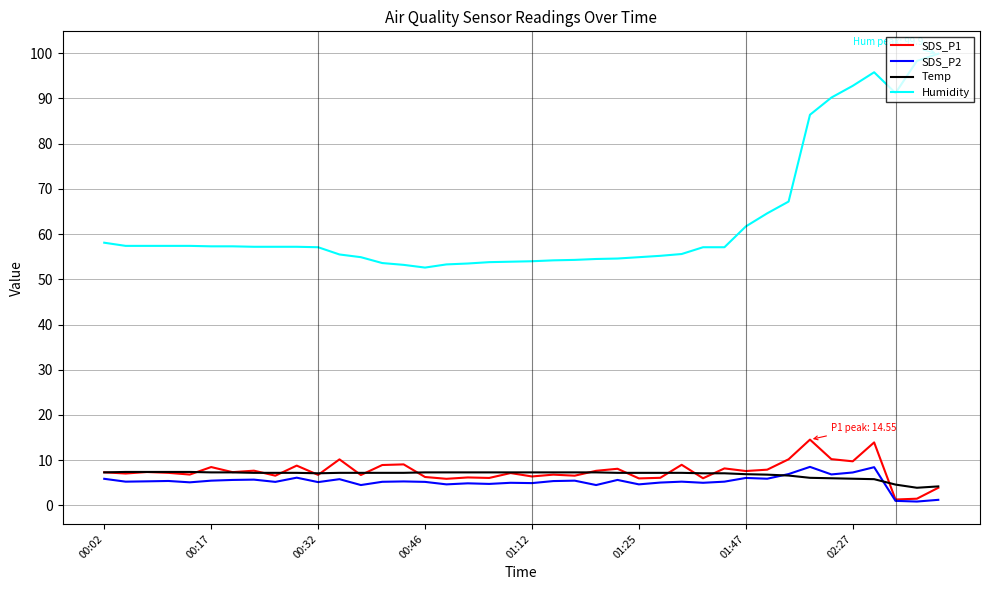

Rank the series by their maximum value, from lowest to highest.

Temp, SDS_P2, SDS_P1, Humidity